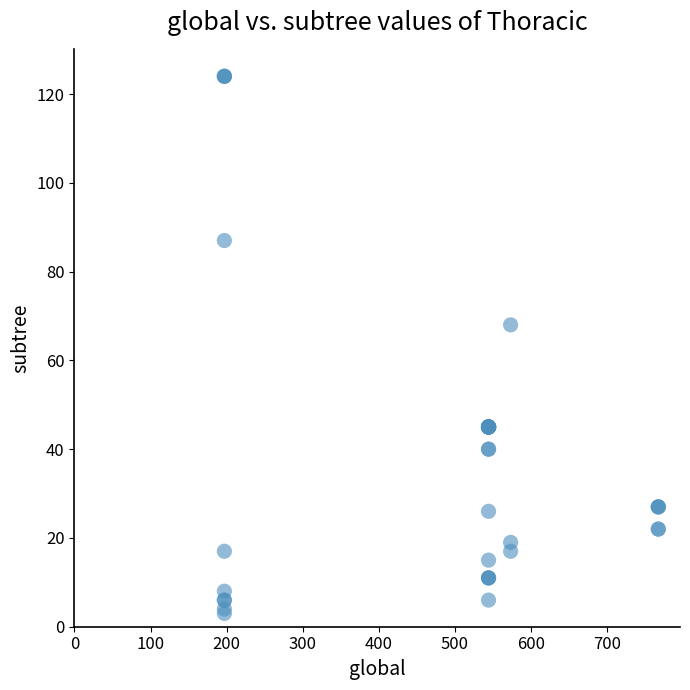

What Y value in the scatter plot is closest to 63?

68